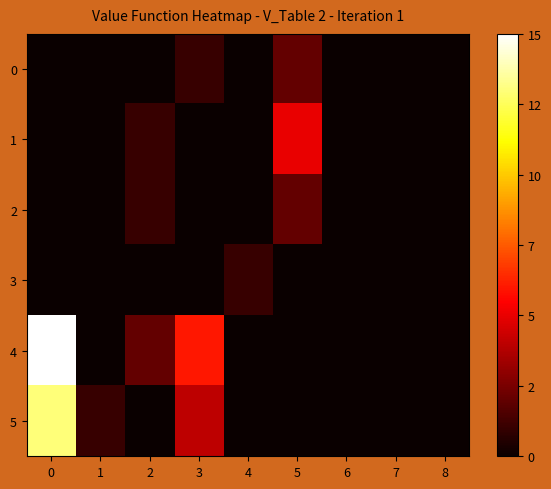

Rank the series at 3 from lowest to highest value.

1, 2, 3, 0, 5, 4